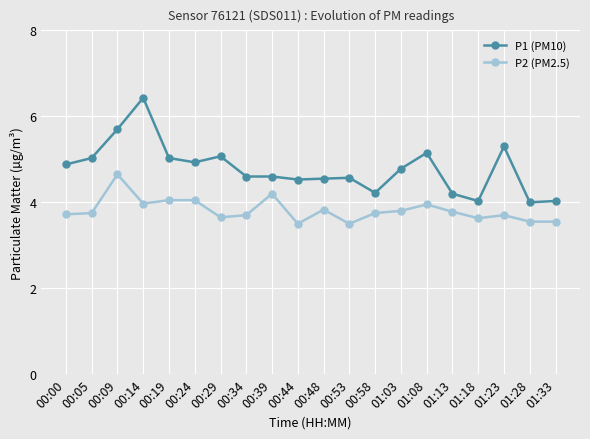

How many series are shown in this chart?

2